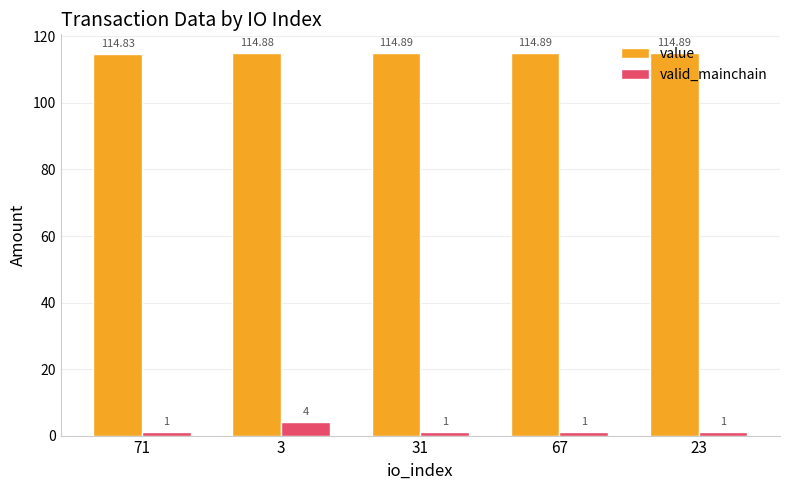

Which series changed the most between 3 and 23?

valid_mainchain